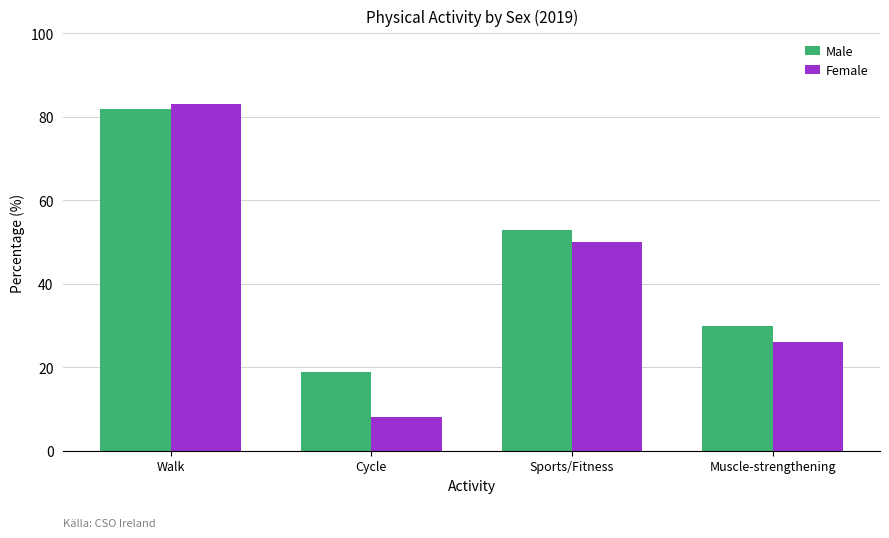

Rank the series by their average value, from lowest to highest.

Female, Male